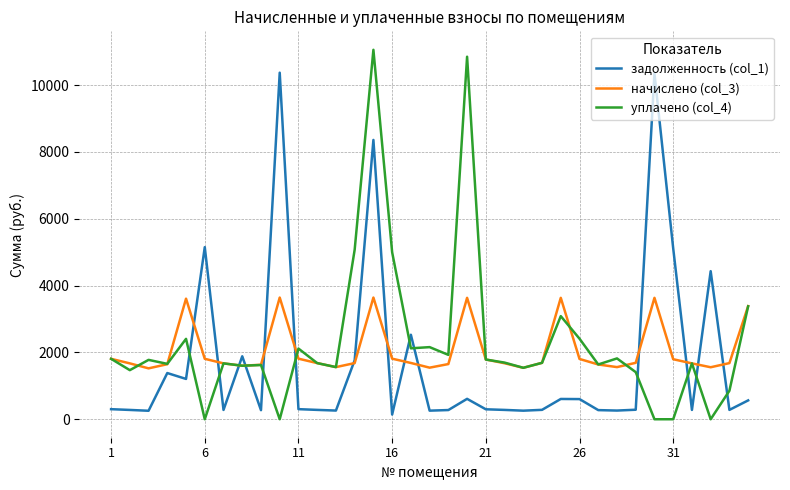

How many lines are shown in the chart?

3